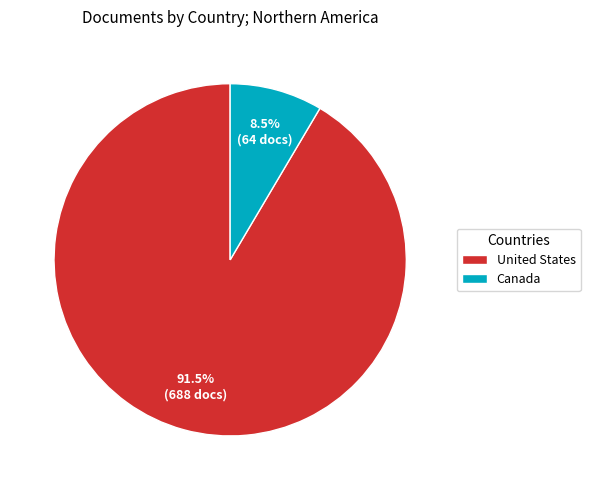

Is there a majority slice in this chart?

Yes